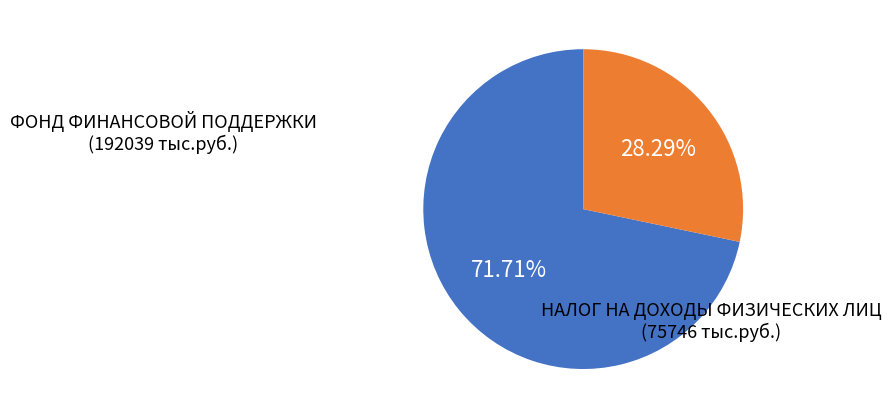

Does any single category account for the majority?

Yes